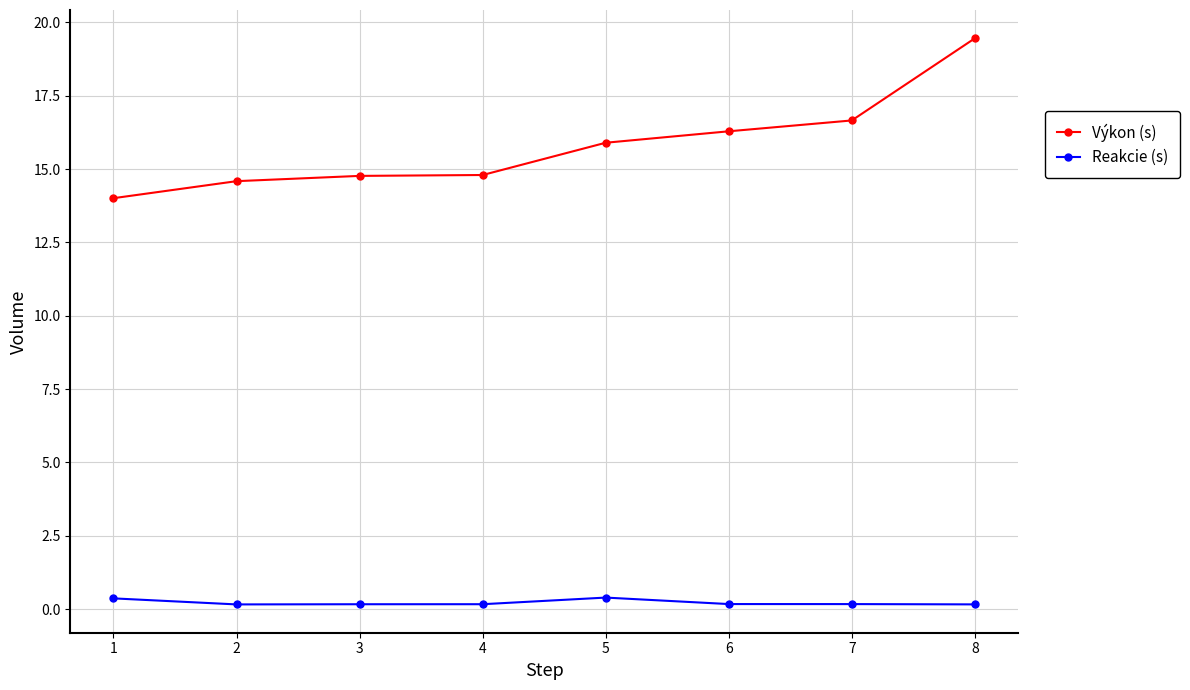

Which series has the largest total across all categories?

Výkon (s)